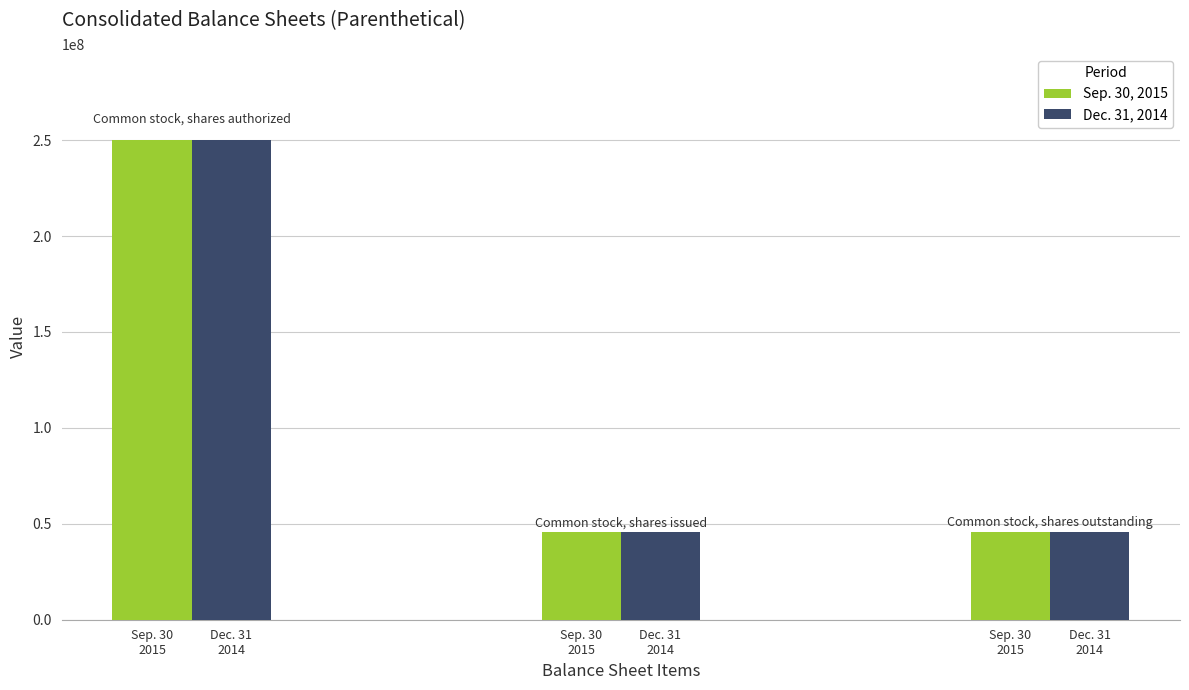

At which label is Sep. 30, 2015 closest to 147865741?

Sep. 30
2015